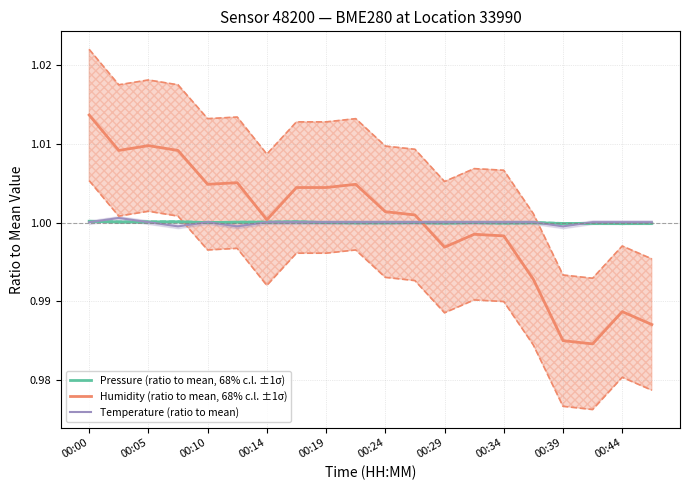

The value of Humidity (ratio to mean, 68% c.l. ±1σ) at 00:29 is 0.2. True or false?

False